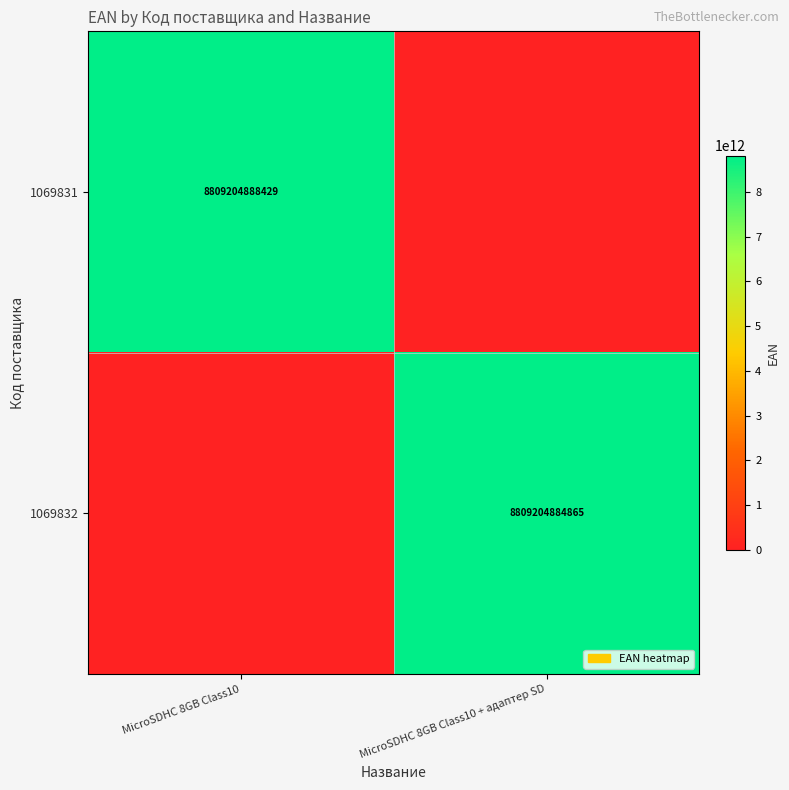

True or false: 1069832 has a value of 15455016164050 at MicroSDHC 8GB Class10 + адаптер SD.

False